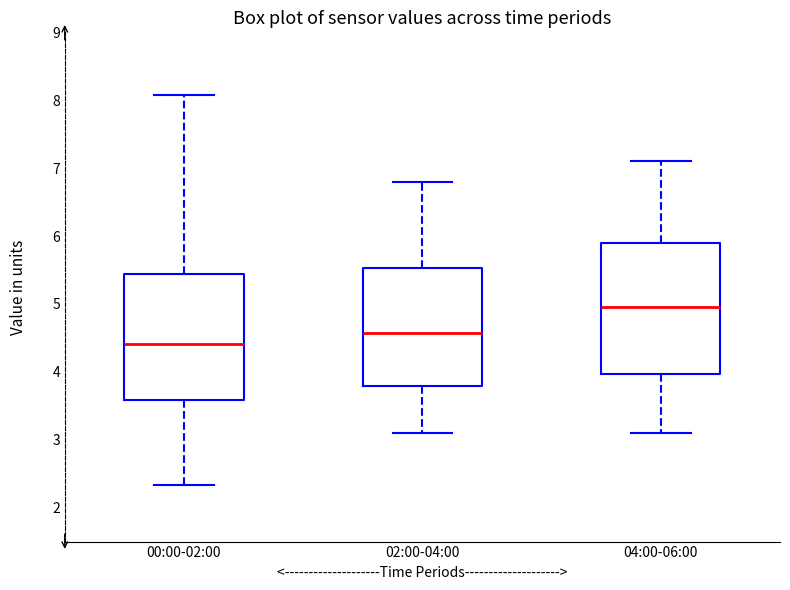

Which box has the highest median line?

04:00-06:00